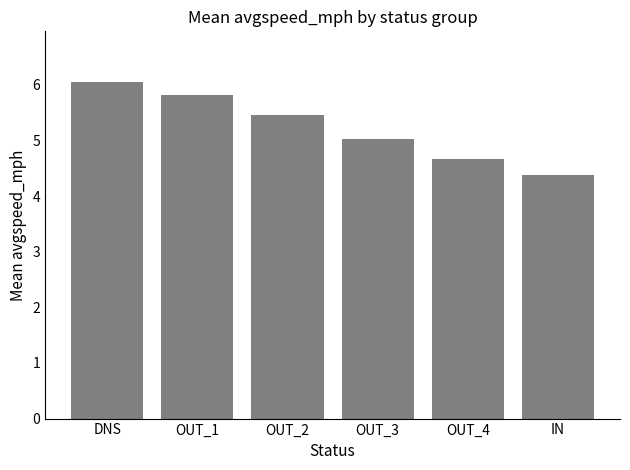

Rank the categories by value from lowest to highest.

IN, OUT_4, OUT_3, OUT_2, OUT_1, DNS